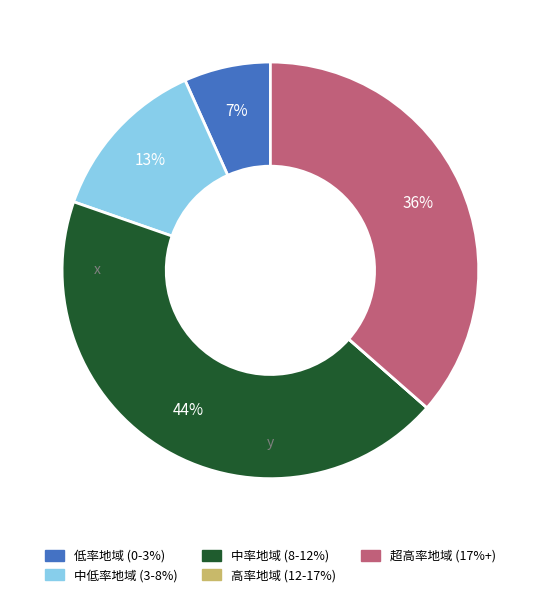

Is there any slice that represents more than half of the pie?

No